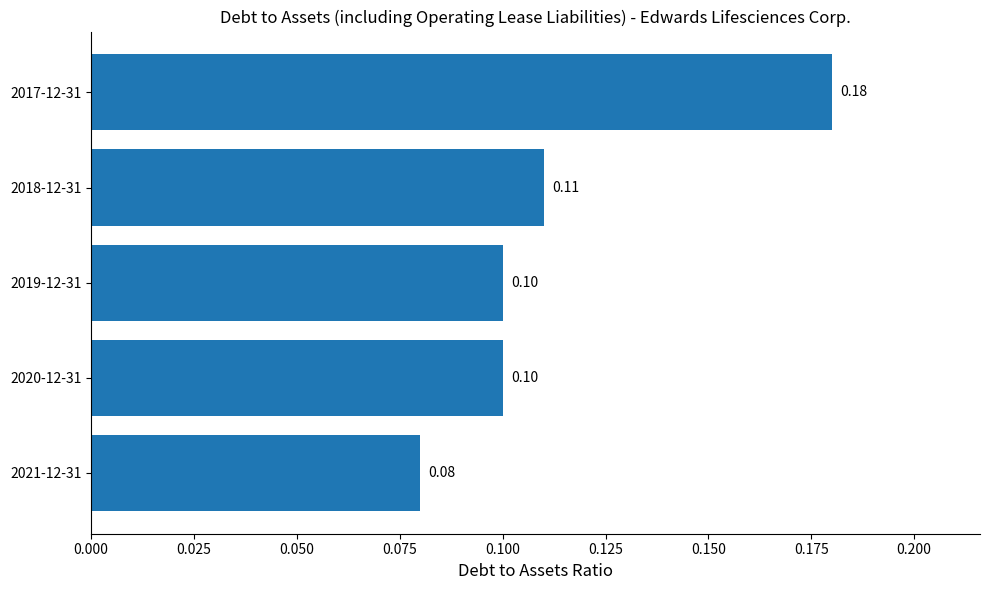

What is the change in value from 2021-12-31 to 2017-12-31?

+0.1